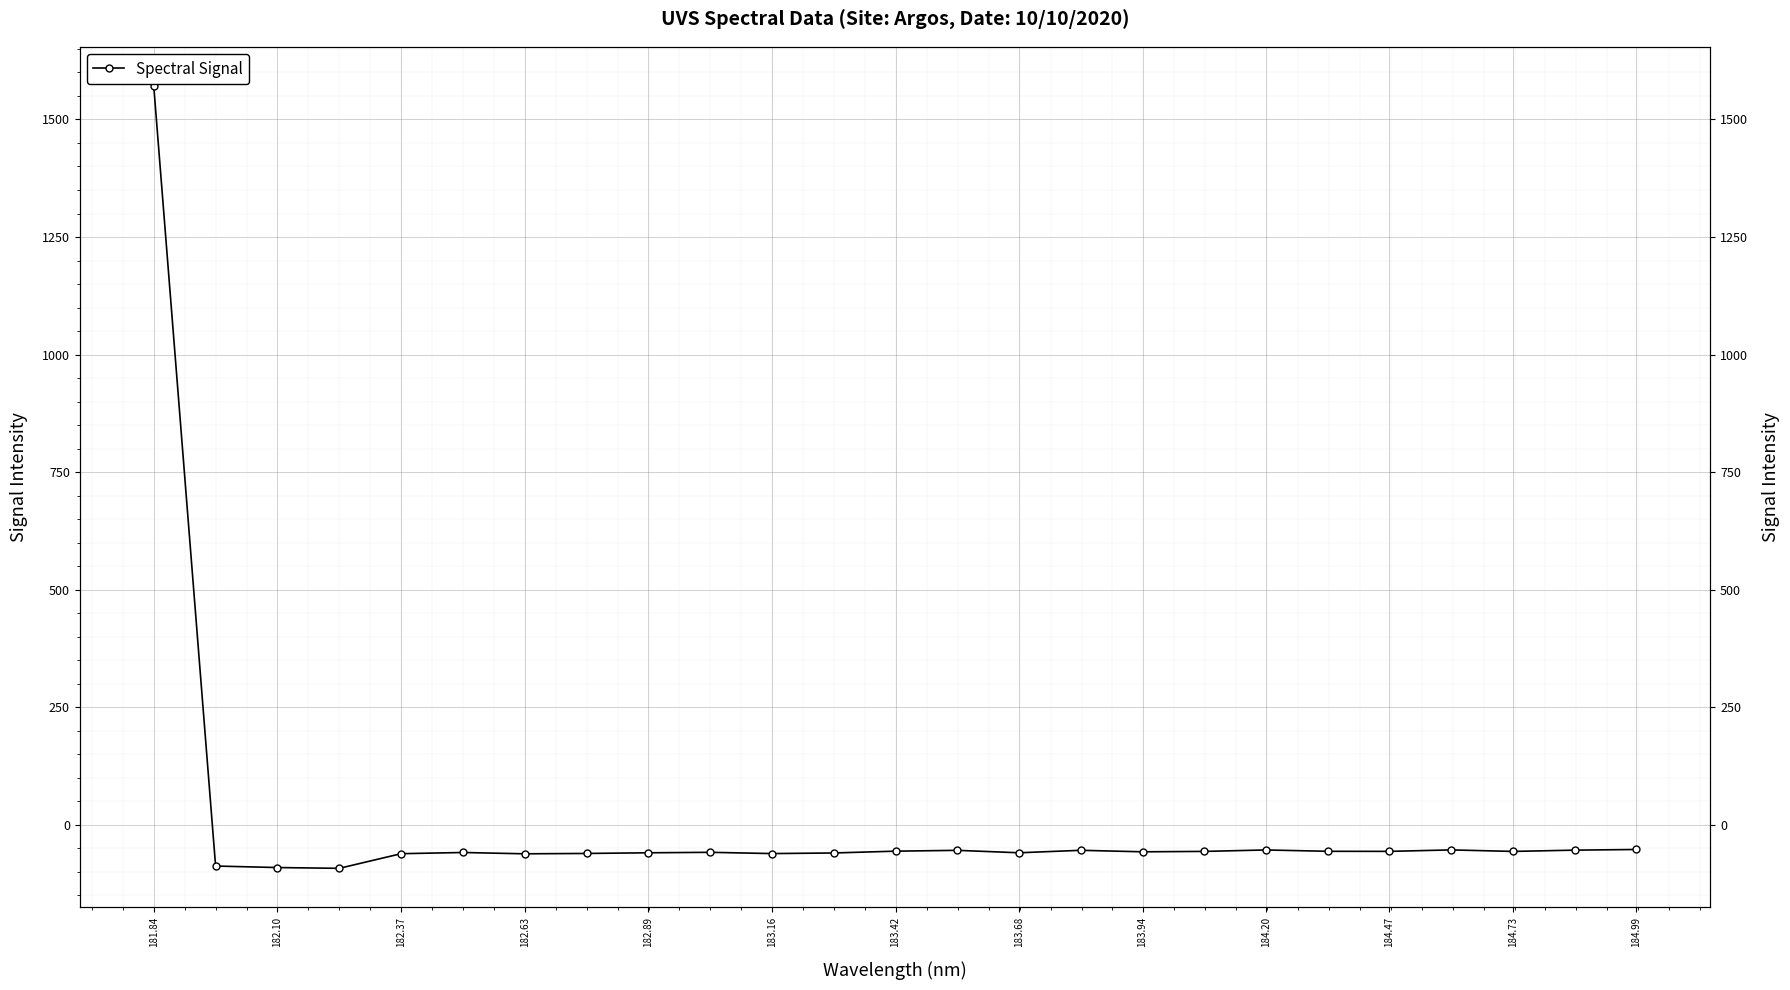

The chart shows a value of -109.2 at 182.37. True or false?

False